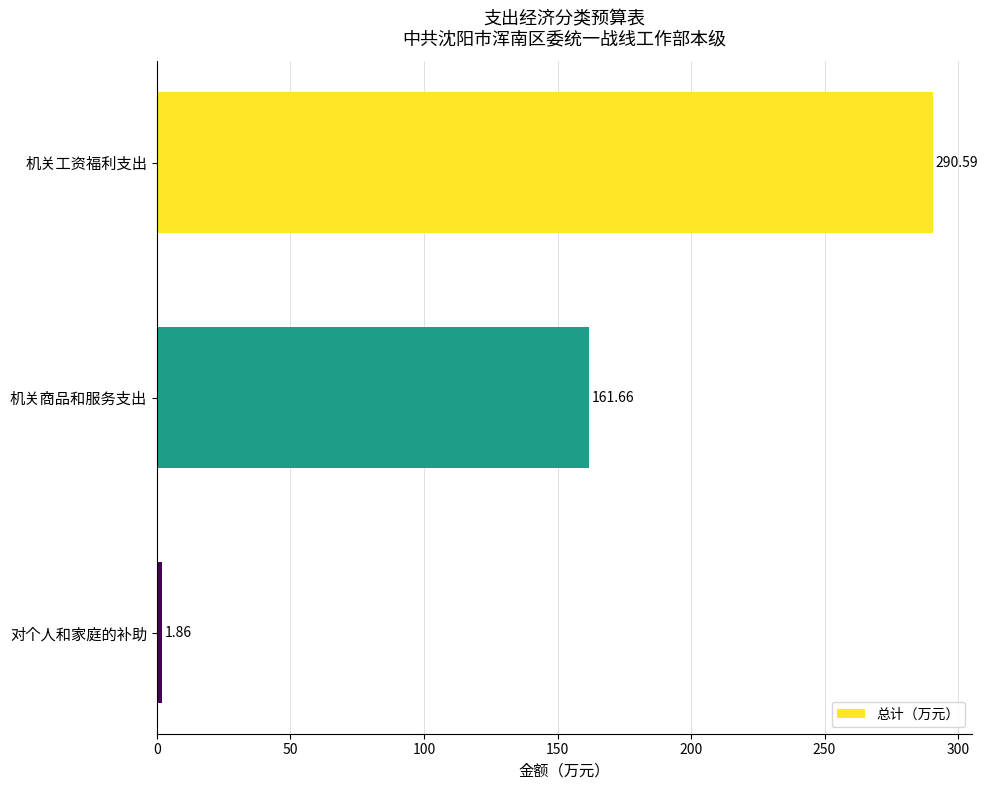

Rank the categories by value from lowest to highest.

对个人和家庭的补助, 机关商品和服务支出, 机关工资福利支出